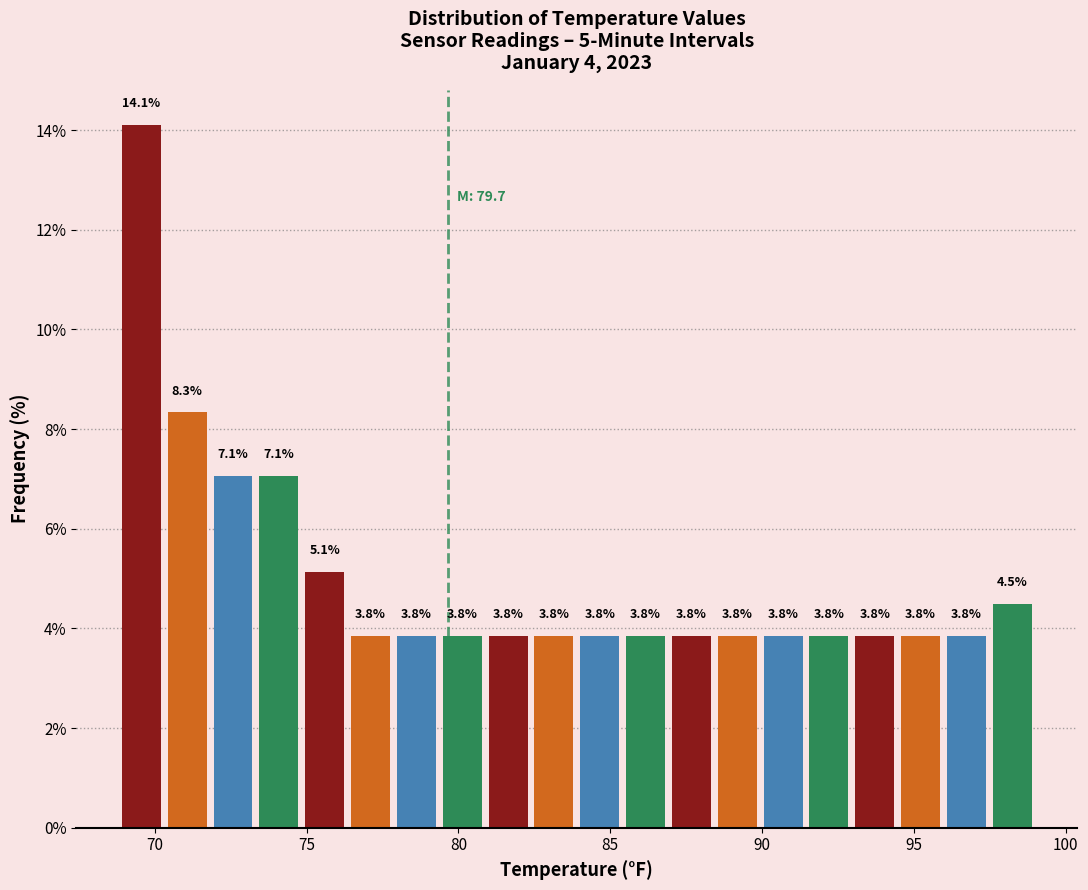

Read against the x-axis, roughly where is the centre of the tallest bar?

69.5